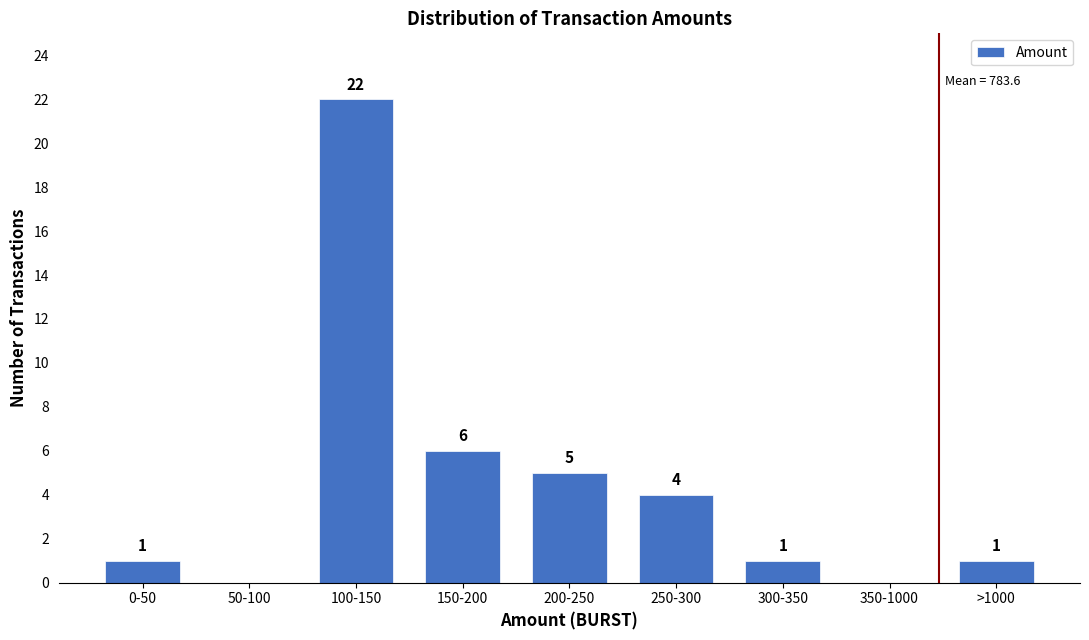

Reading right to left, transcribe all the data shown in this chart.

>1000=1	350-1000=0	300-350=1	250-300=4	200-250=5	150-200=6	100-150=22	50-100=0	0-50=1